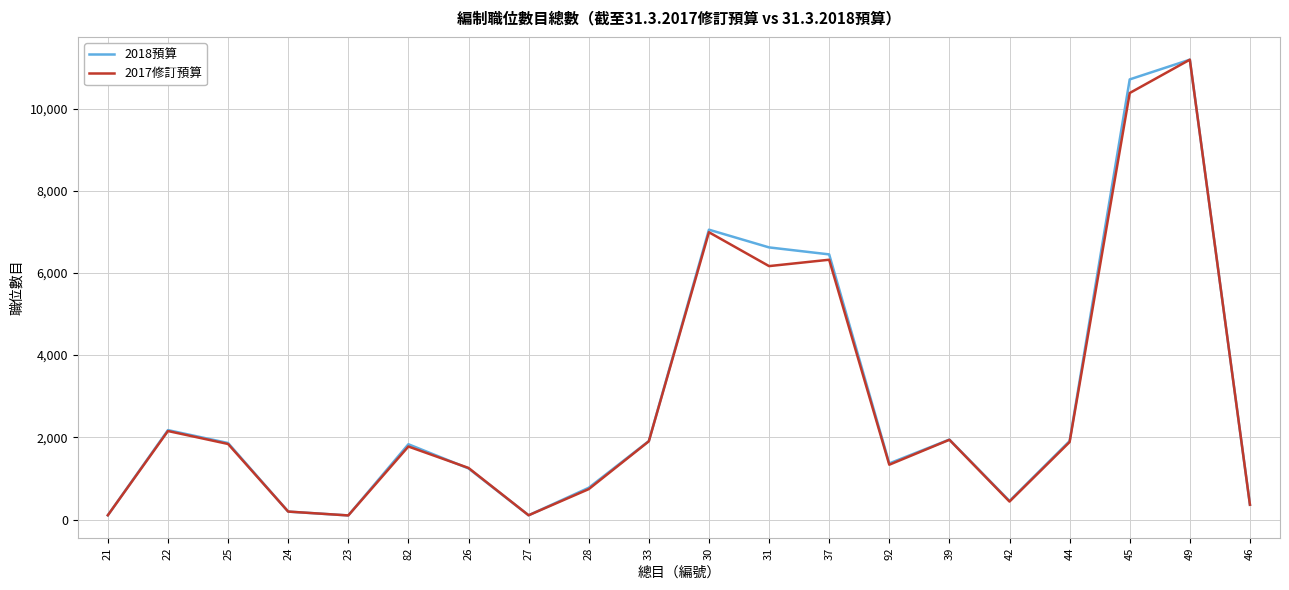

The 2018預算 series shows 1365 at 92. True or false?

True